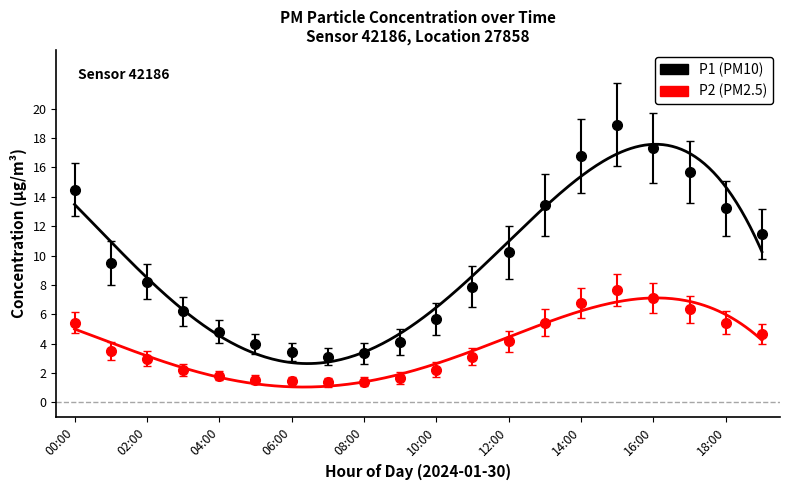

Is this an area chart (filled region under the line)?

No